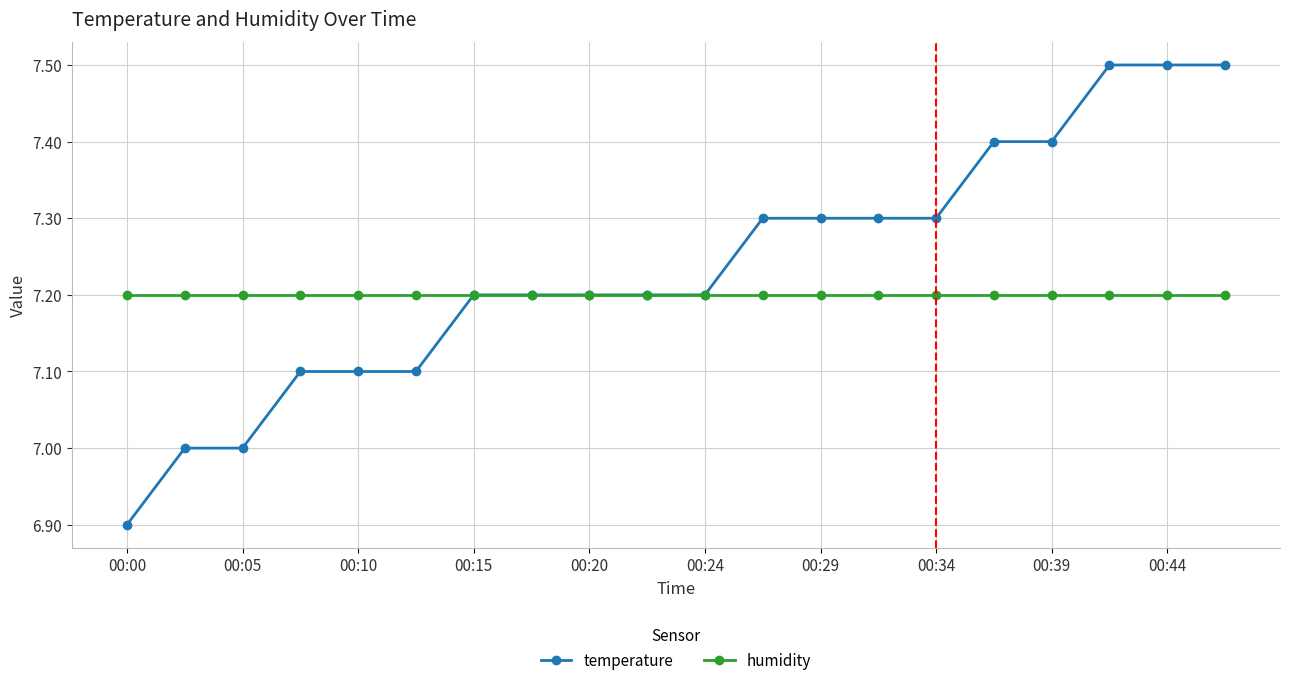

Rank the series by their average value, from lowest to highest.

humidity, temperature